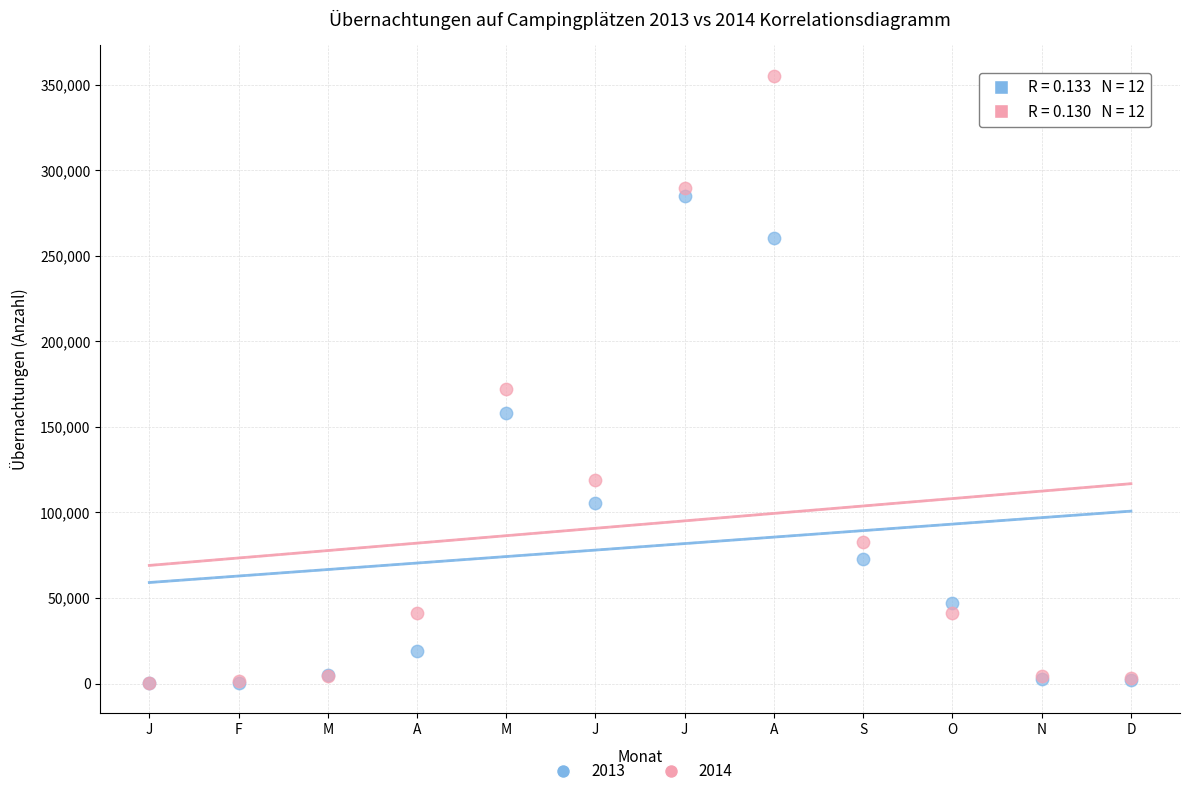

What are all the series names shown in the legend?

2013, 2014